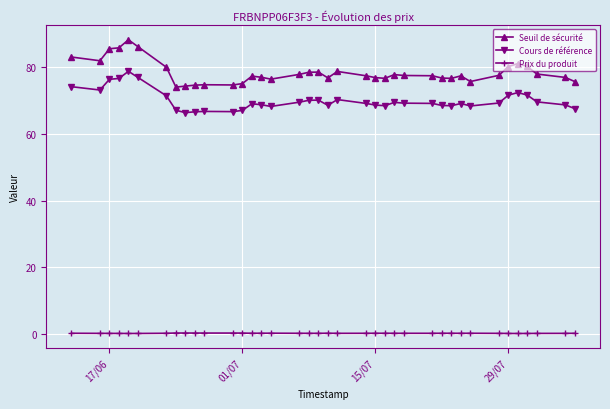

Rank the series by their maximum value, from lowest to highest.

Prix du produit, Cours de référence, Seuil de sécurité